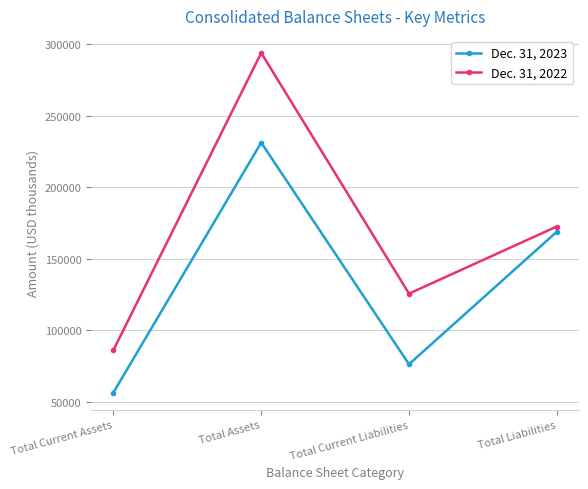

Does the chart display data point markers on the line(s)?

Yes